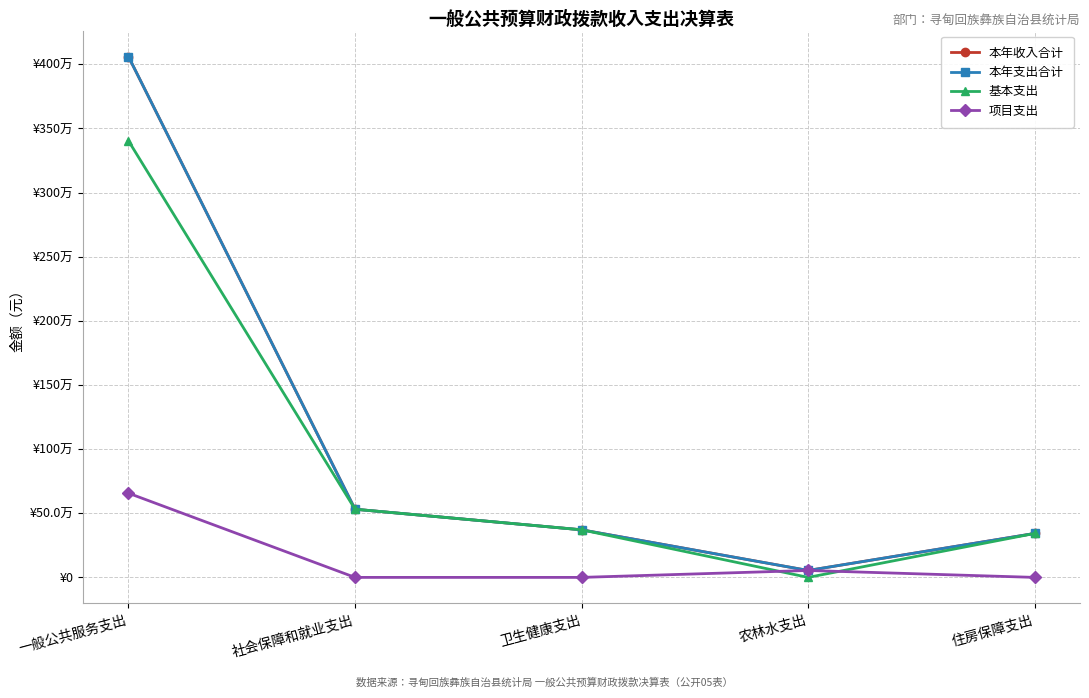

At 一般公共服务支出, list the series in order from smallest to largest.

项目支出, 基本支出, 本年收入合计, 本年支出合计